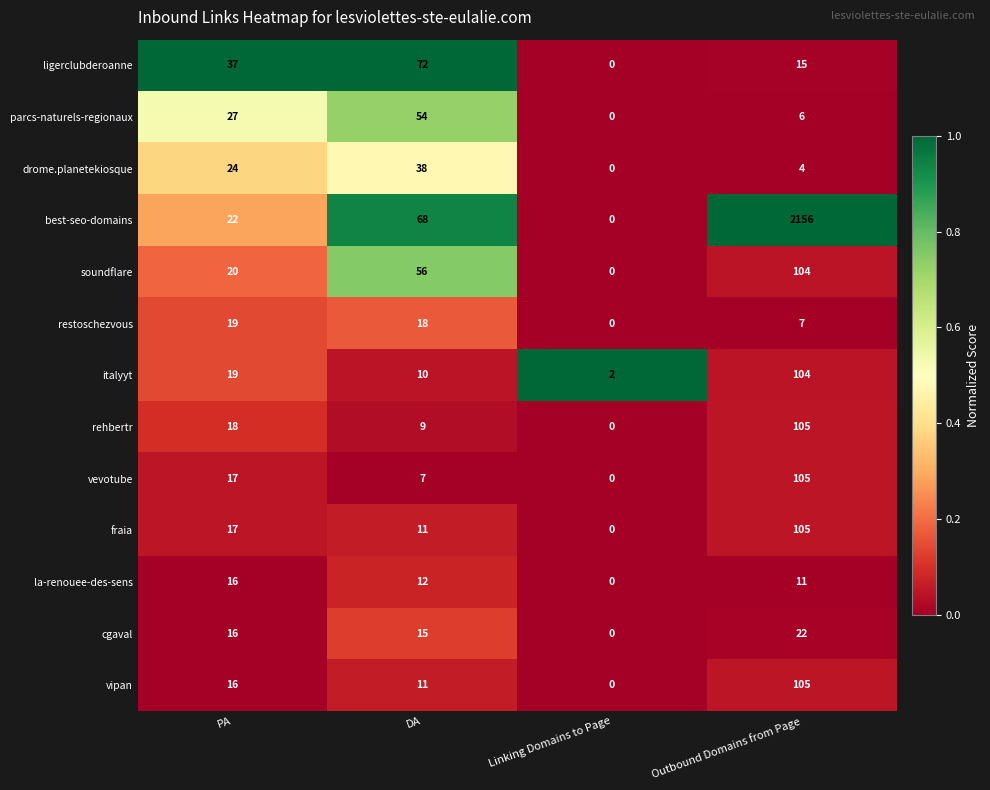

Which series has the largest total across all categories?

best-seo-domains